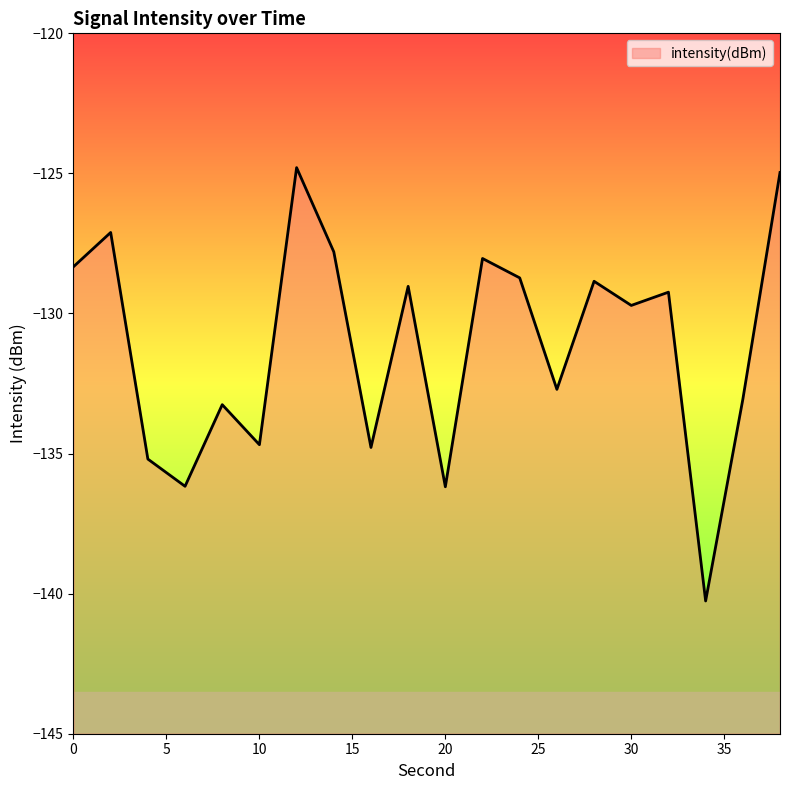

What is the difference between the maximum and minimum values?

15.5